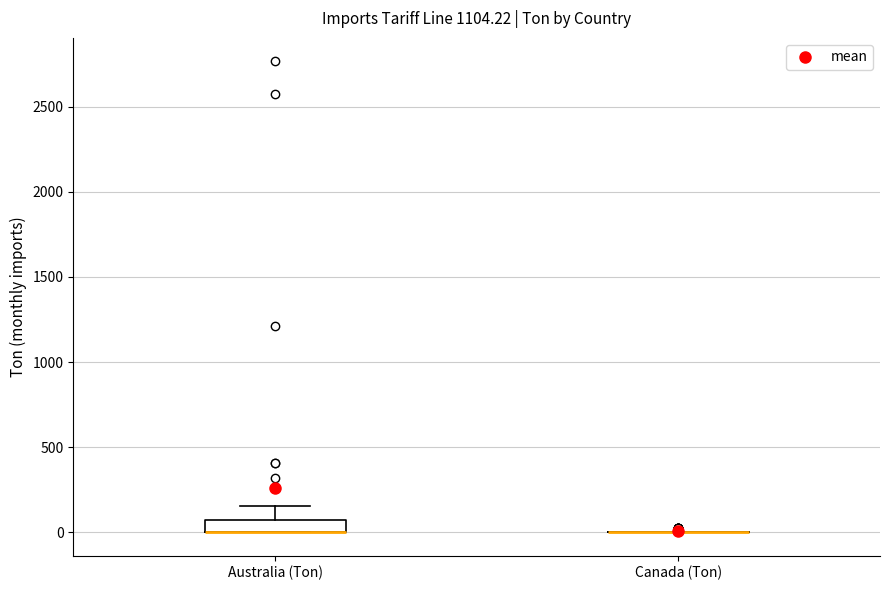

Where does the upper whisker of the box for Australia (Ton) end on the y-axis? The values are not printed on the chart, so give them approximately, as read against the axis.

150